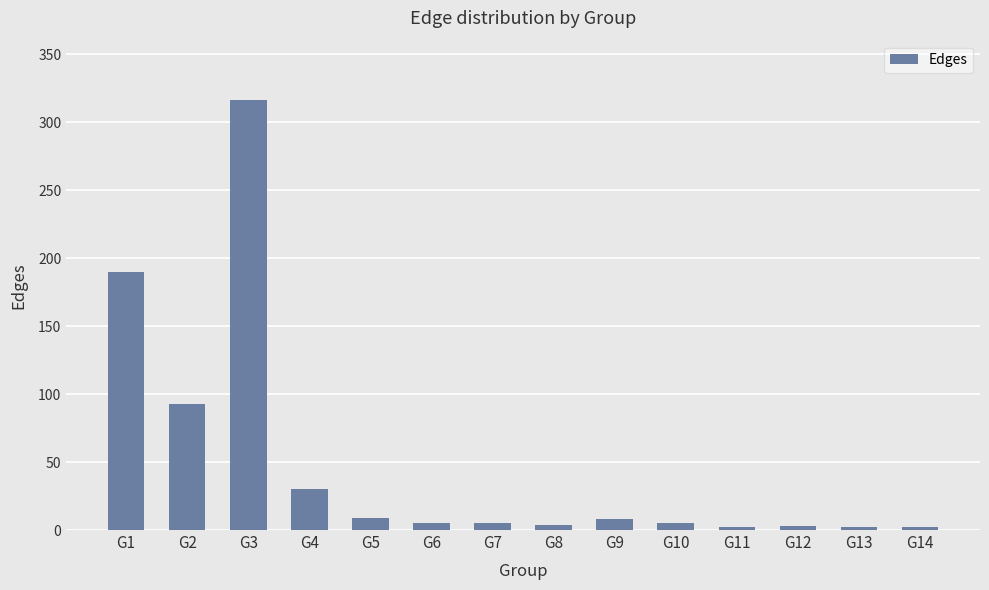

Where is the data nearest to the value 159?

G1